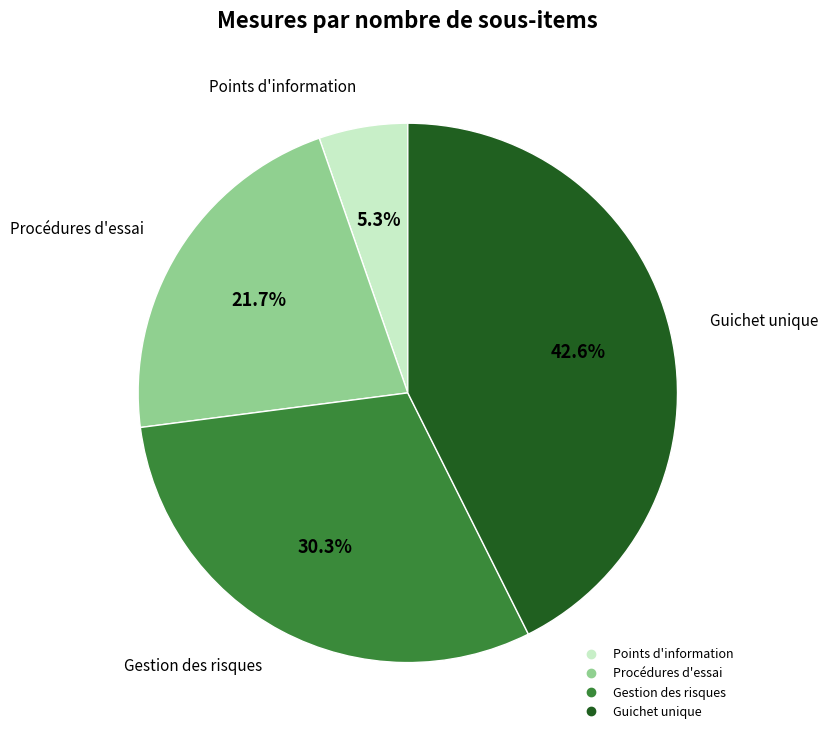

Is there a majority slice in this chart?

No